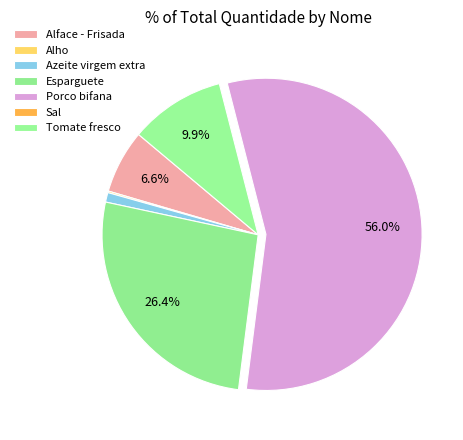

How many slices are in this pie chart?

7